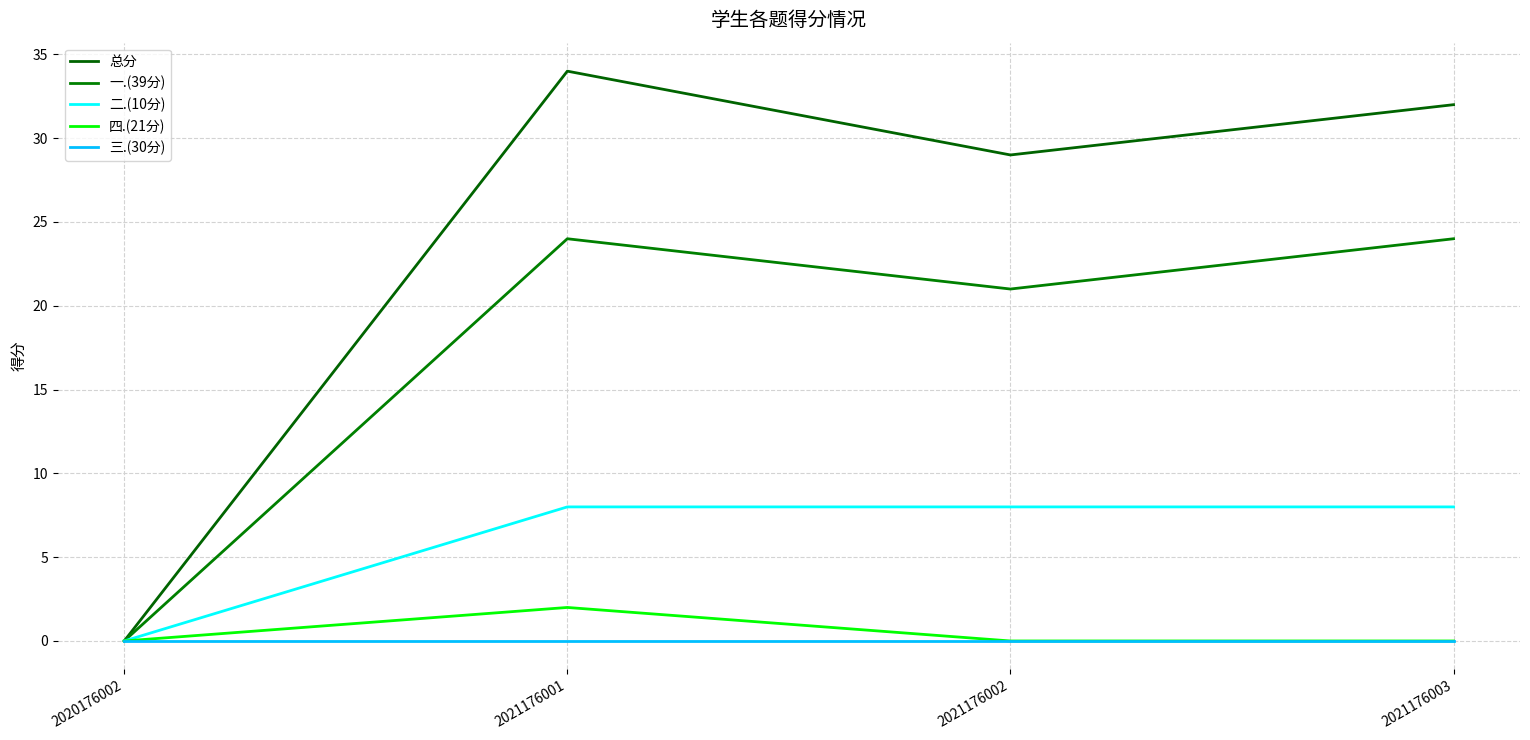

Which label corresponds to the largest value in the chart?

2021176001